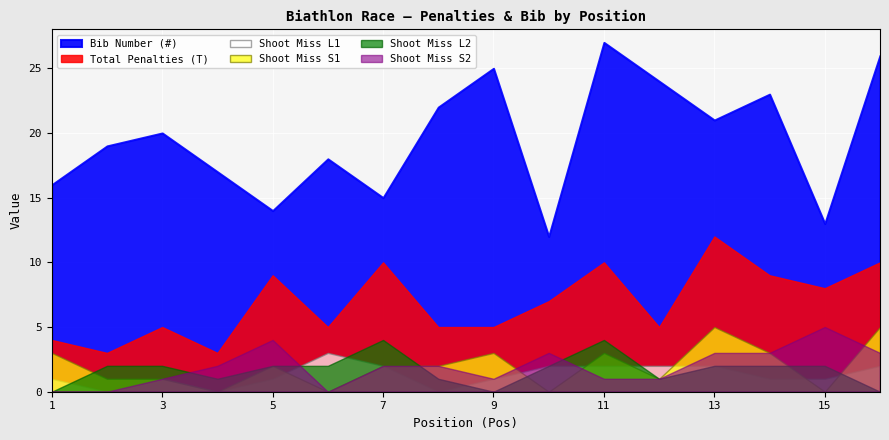

What is the difference between the Bib Number (#) values at 8 and 11?

5